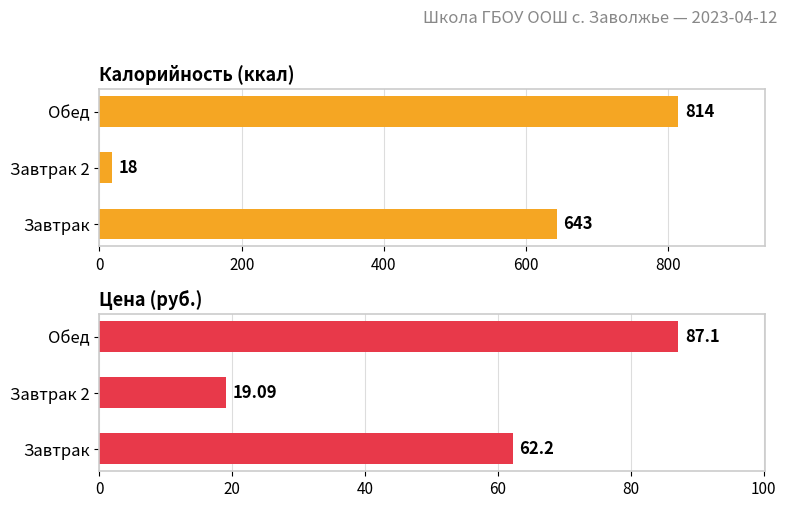

What is the value of the Цена bar at the 1st from the left?

62.2